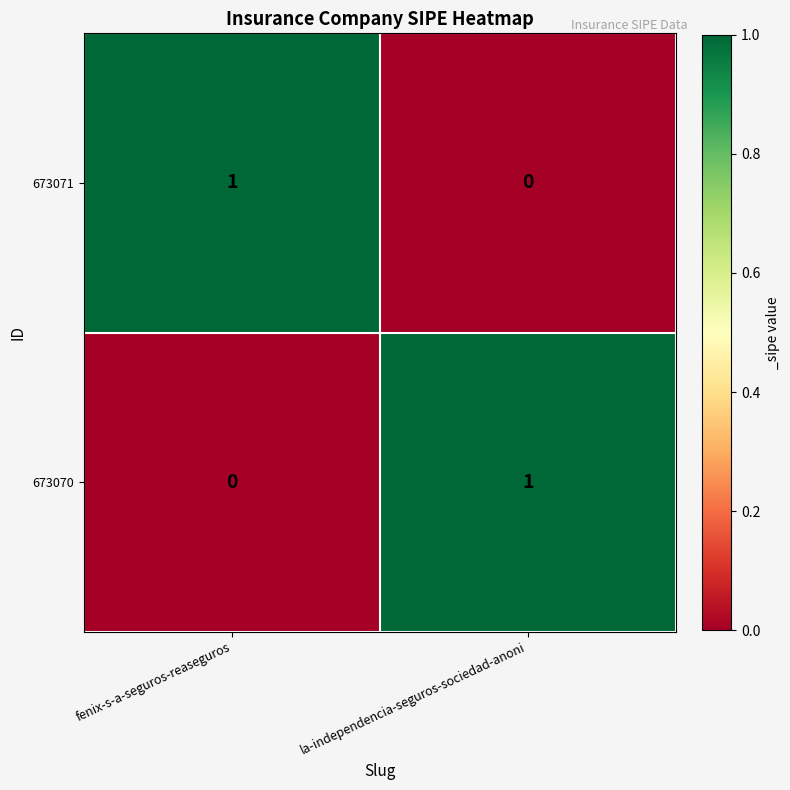

Rank the categories by 673071 value from highest to lowest.

fenix-s-a-seguros-reaseguros, la-independencia-seguros-sociedad-anoni